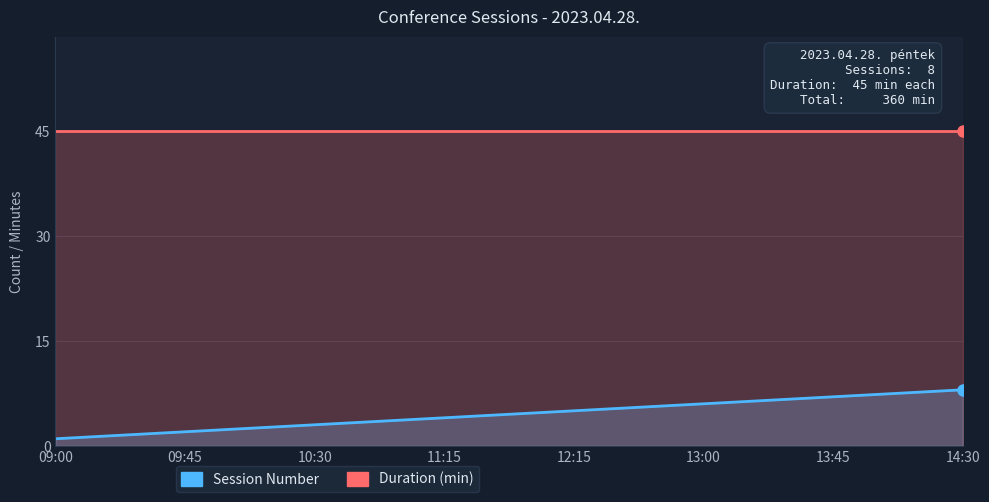

Reading left to right, list all the values displayed in this chart.

09:00=1	09:45=2	10:30=3	11:15=4	12:15=5	13:00=6	13:45=7	14:30=8